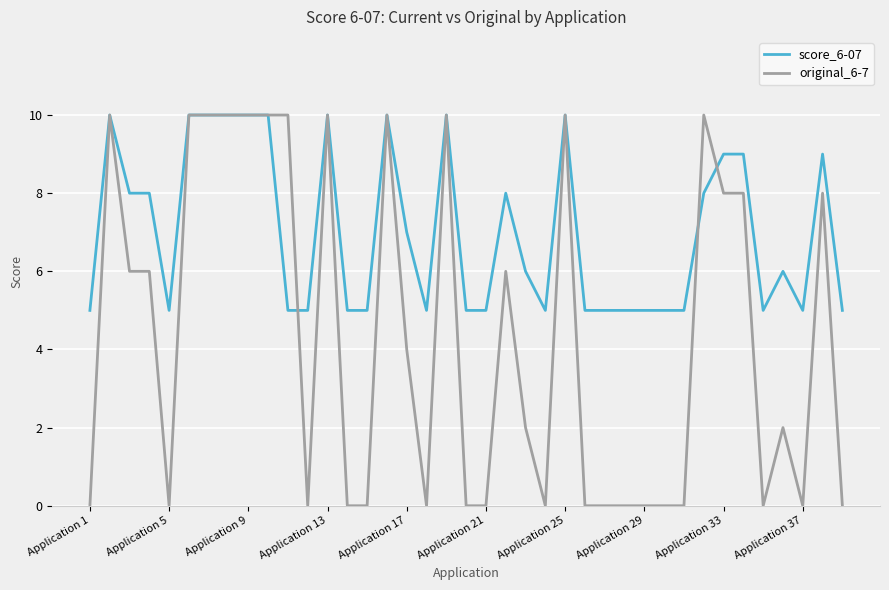

Which series has the largest total across all categories?

score_6-07